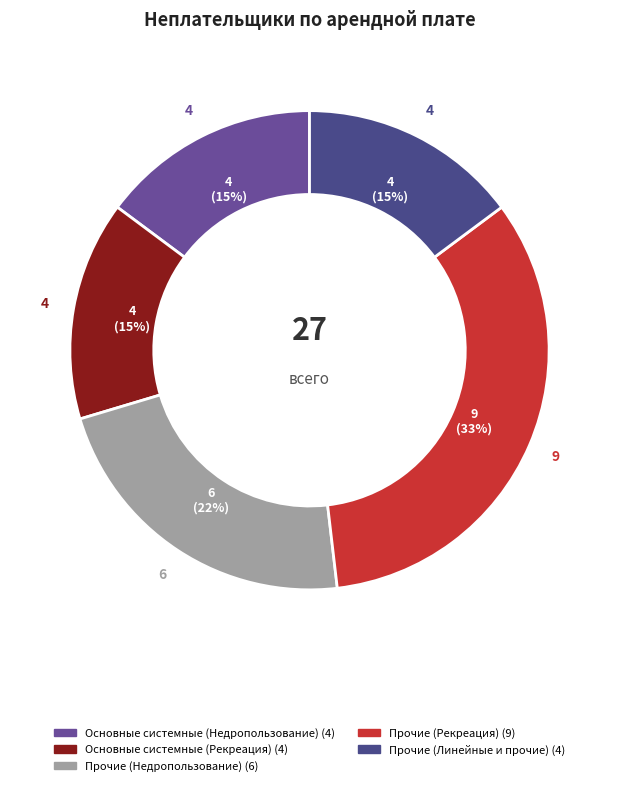

What is the smallest slice in the pie chart?

Основные системные (Недропользование)